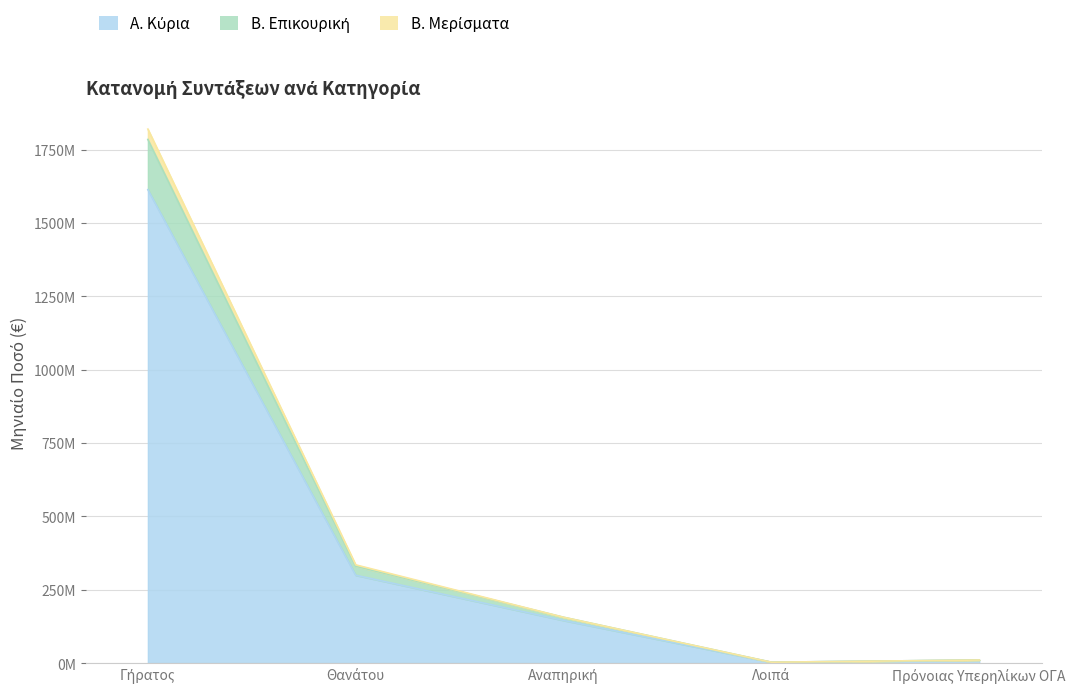

Does the chart have visible grid lines?

Yes